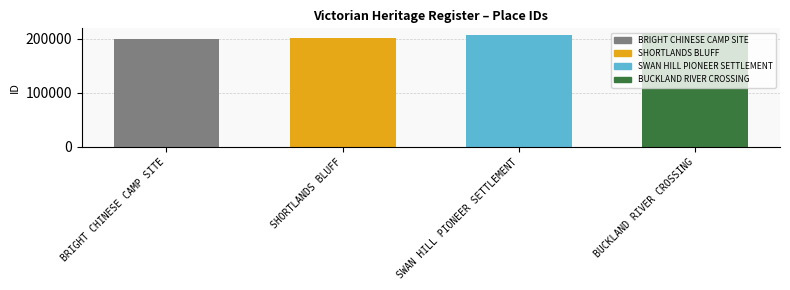

Which has a higher value, BRIGHT CHINESE CAMP SITE or SWAN HILL PIONEER SETTLEMENT?

SWAN HILL PIONEER SETTLEMENT